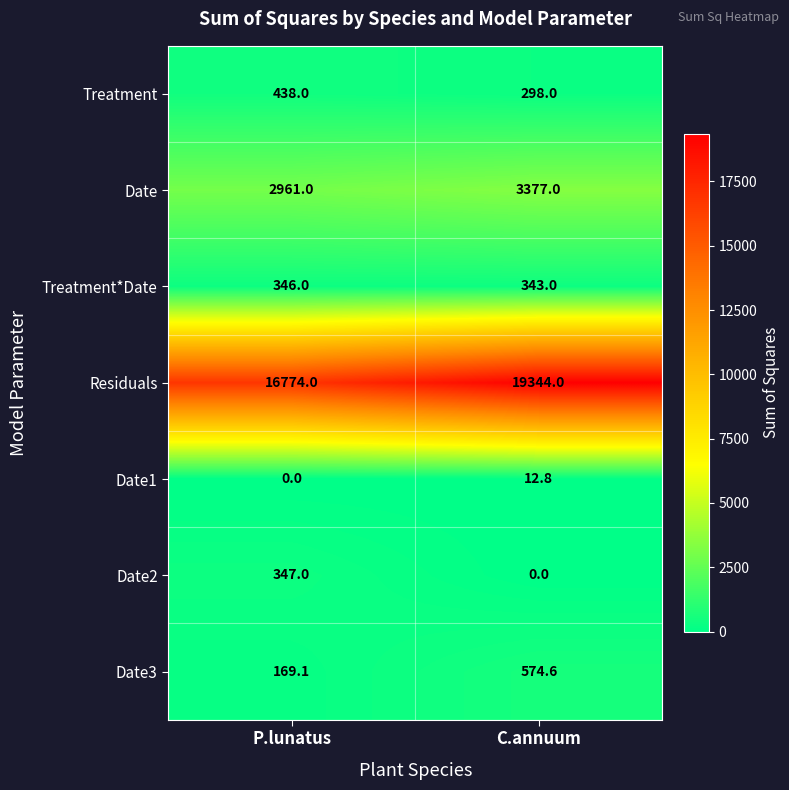

Reading left to right, list all the values displayed in this chart.

Treatment: 438.0	298.0
Date: 2961.0	3377.0
Treatment*Date: 346.0	343.0
Residuals: 16774.0	19344.0
Date1: 0.0	12.8
Date2: 347.0	0.0
Date3: 169.1	574.6